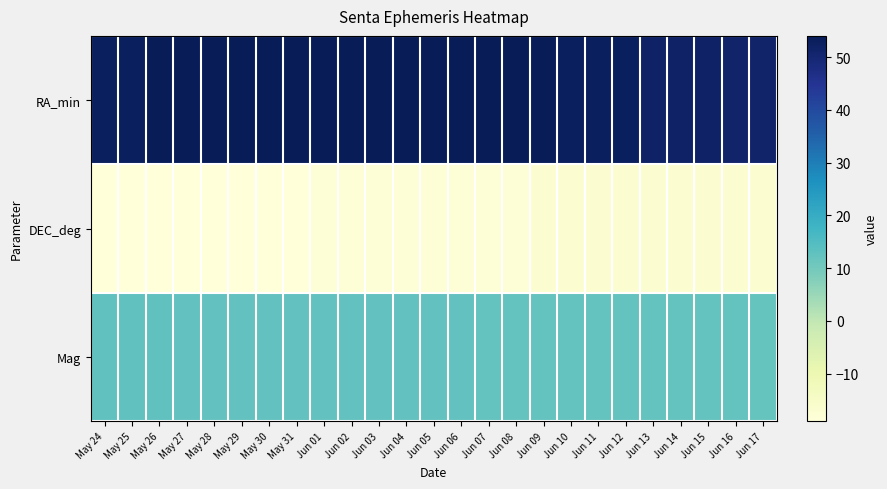

List the series in order of their overall mean, lowest first.

DEC_deg, Mag, RA_min